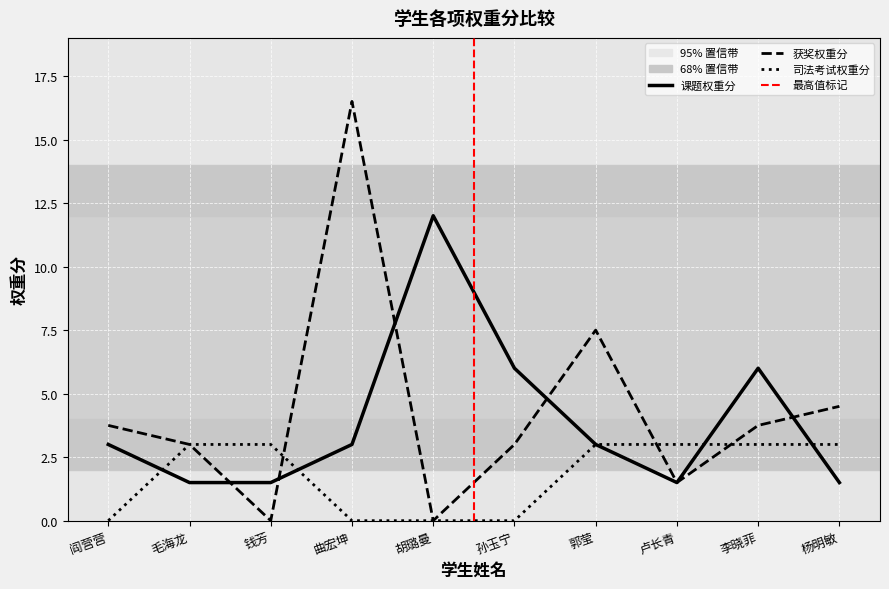

True or false: 课题权重分 has more than 1 interior local peaks.

True